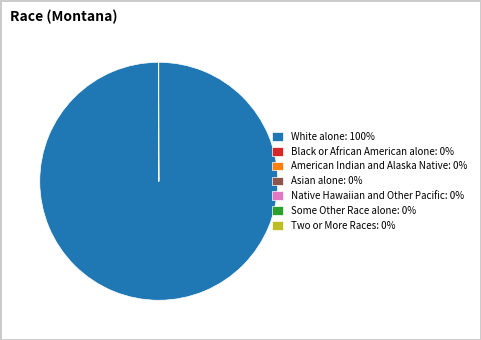

Is there a majority slice in this chart?

Yes